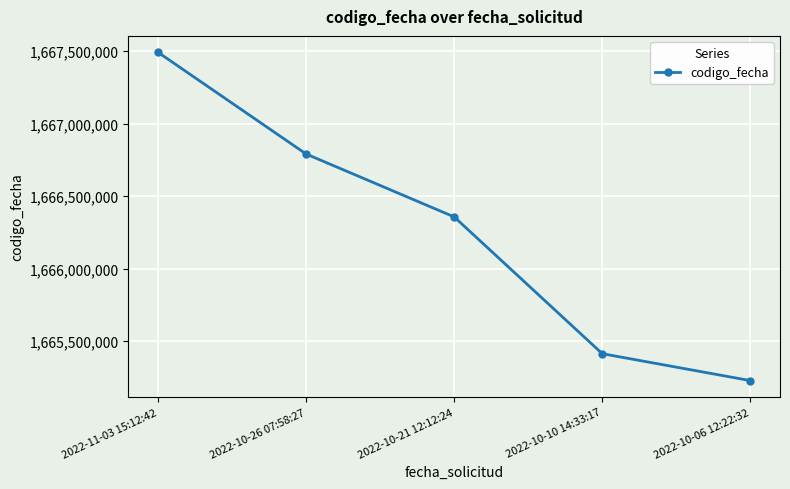

True or false: there are more than 2 points higher than both neighbors.

False